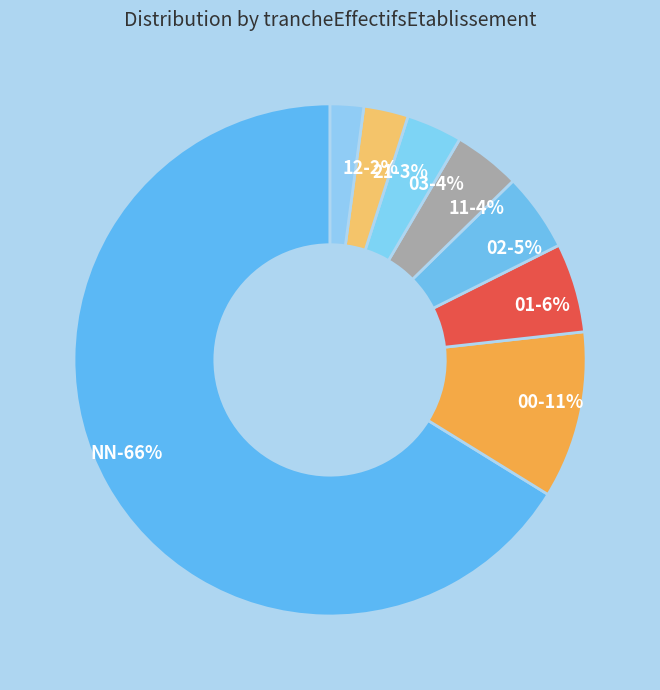

What portion of the pie excludes NN?

33.8%